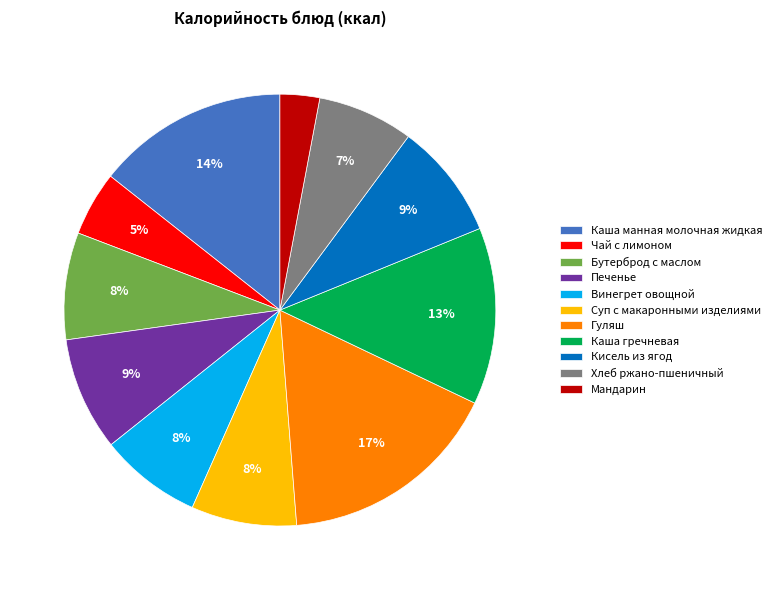

The Винегрет овощной slice represents 1% of the pie. True or false?

False